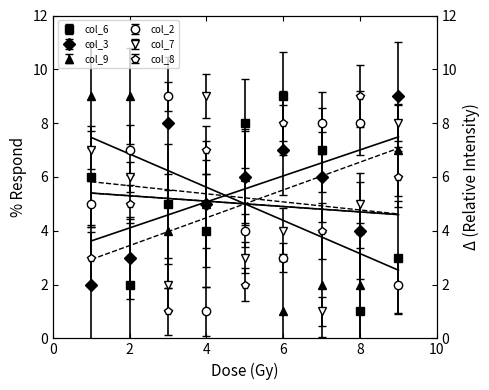

Where is col_9 nearest to the value 5?

4